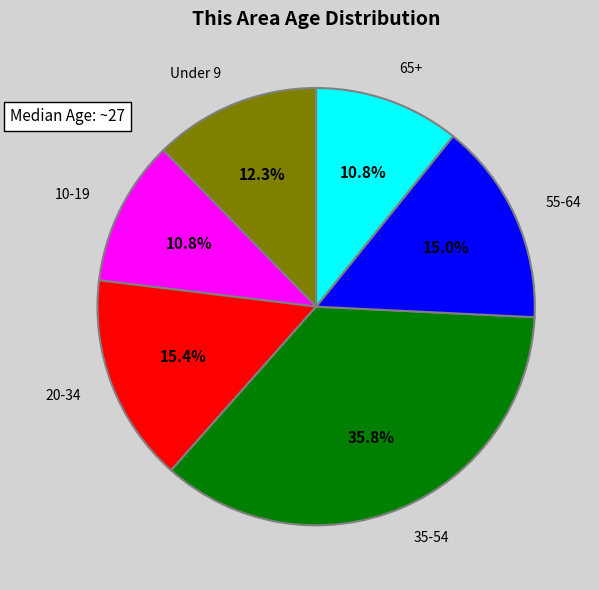

Which slice is the largest?

35-54